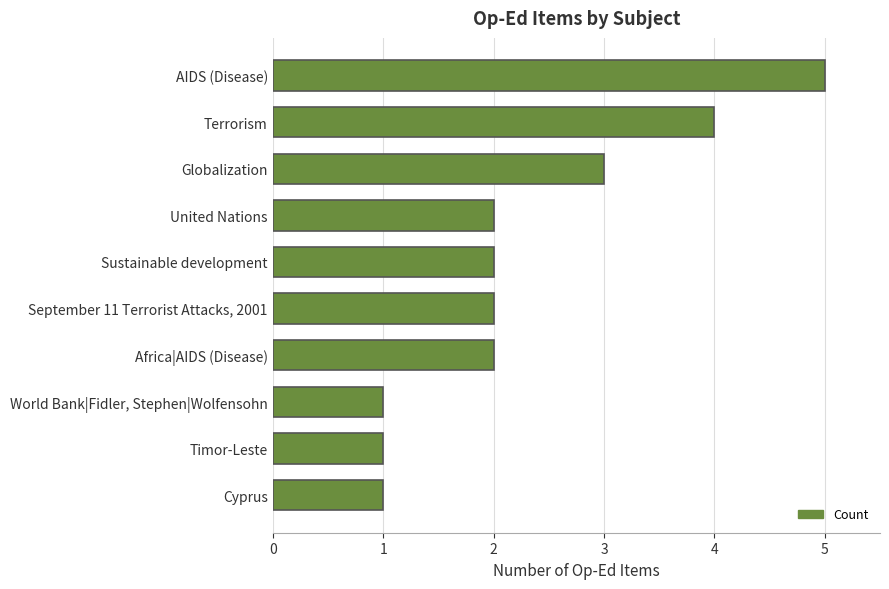

Are the bars grouped side by side (vs. stacked)?

No